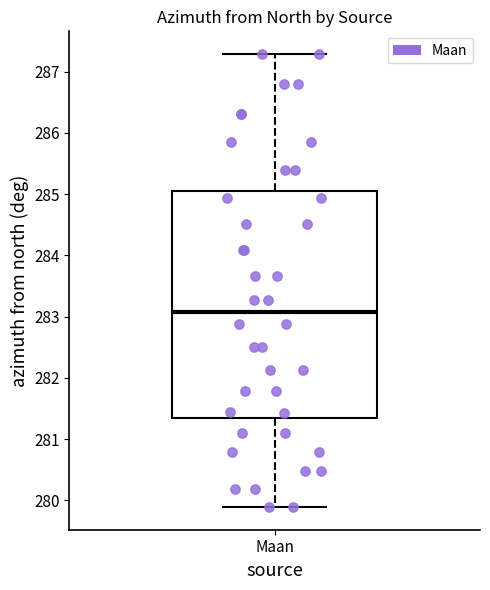

Transcribe this box plot: give where the median line is, the range the box spans, and where the two whiskers end, as read against the y-axis. The values are not printed on the chart, so give them approximately, as read against the axis.

median 283.1, box 281.4 to 285.1, whiskers 279.9 to 287.3